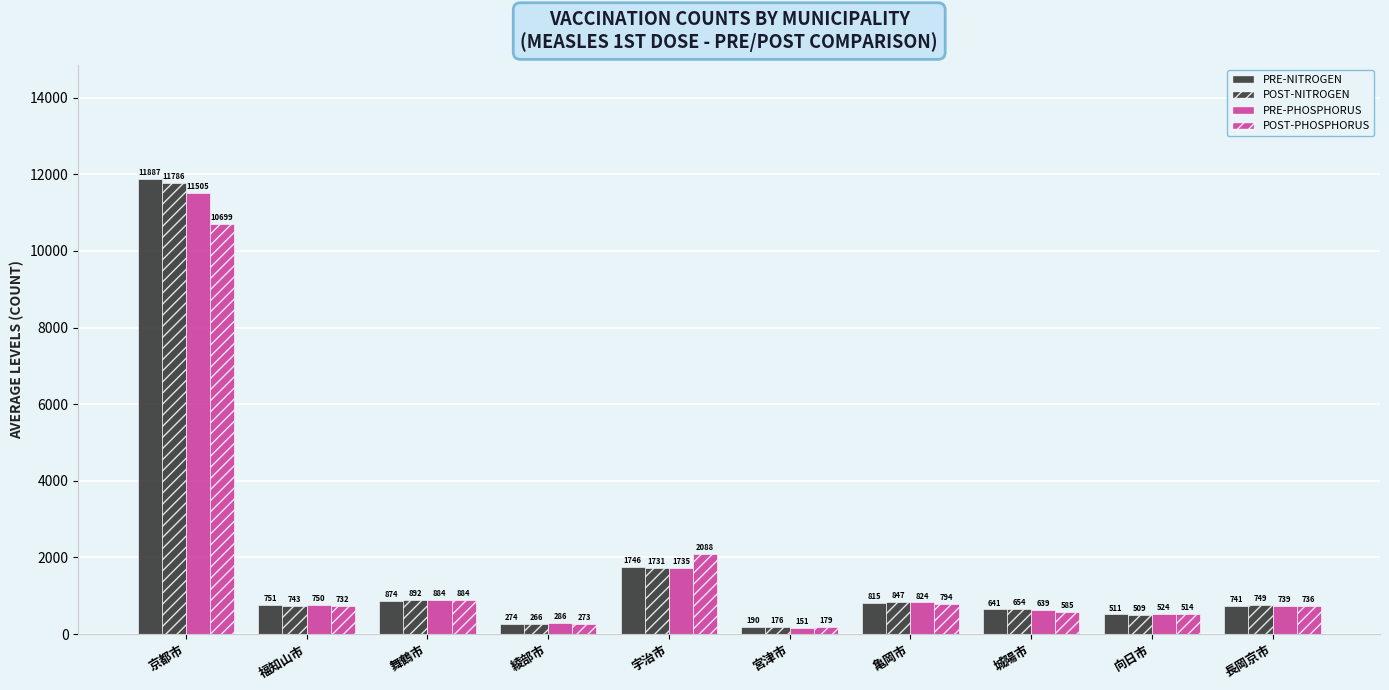

Where is PRE-PHOSPHORUS nearest to the value 5828?

宇治市